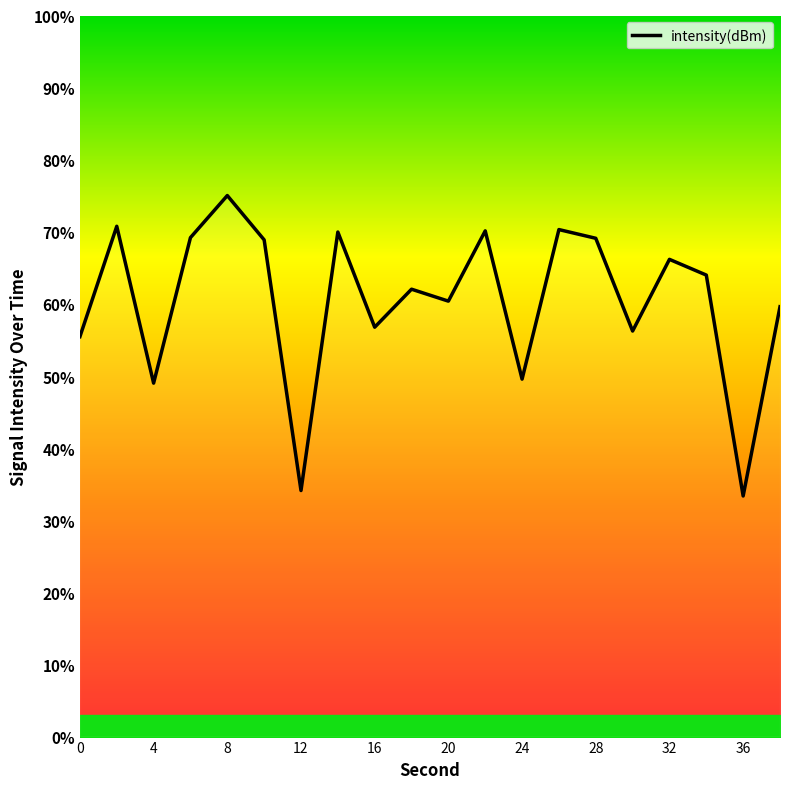

How many series are shown in this chart?

1